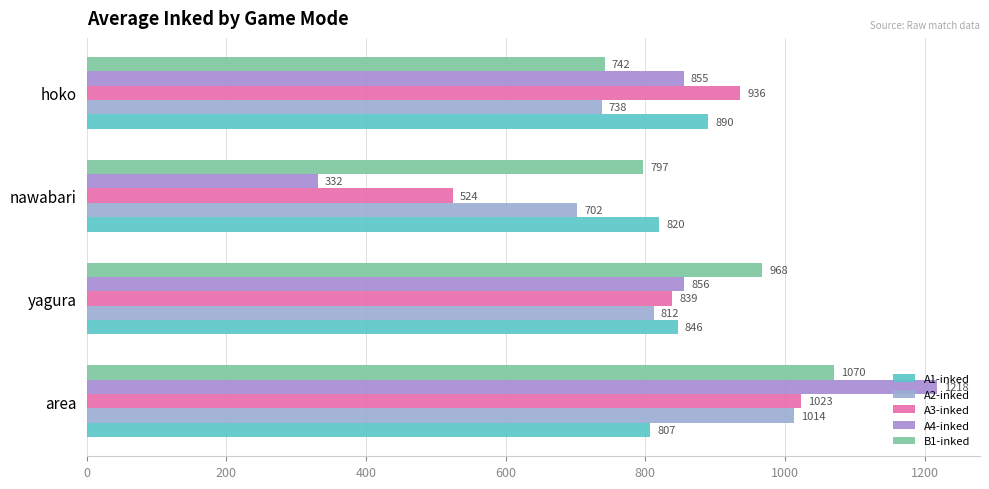

What is the minimum value shown in the chart?

331.5